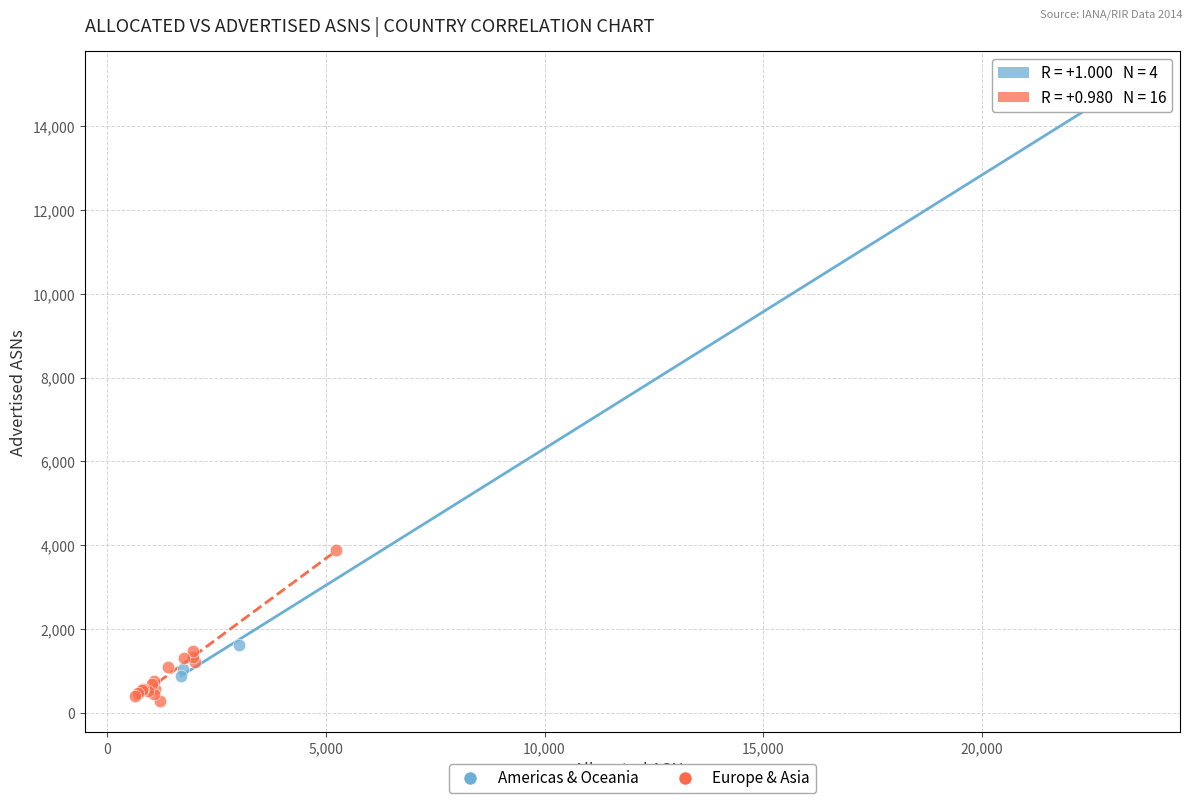

What are all the series names shown in the legend?

Americas & Oceania, Europe & Asia